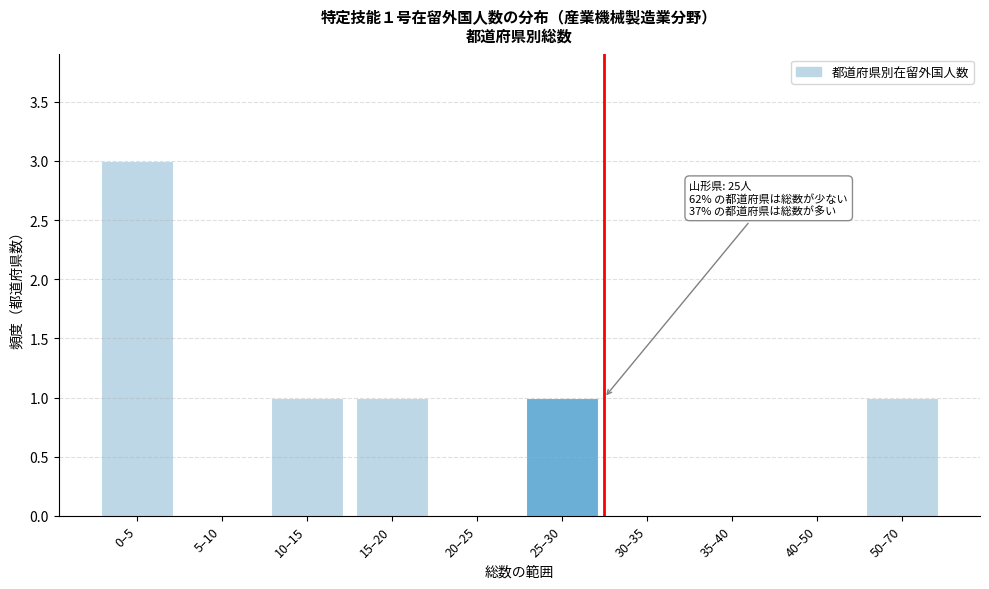

Reading left to right, list all the values displayed in this chart.

0–5=3	5–10=0	10–15=1	15–20=1	20–25=0	25–30=1	30–35=0	35–40=0	40–50=0	50–70=1